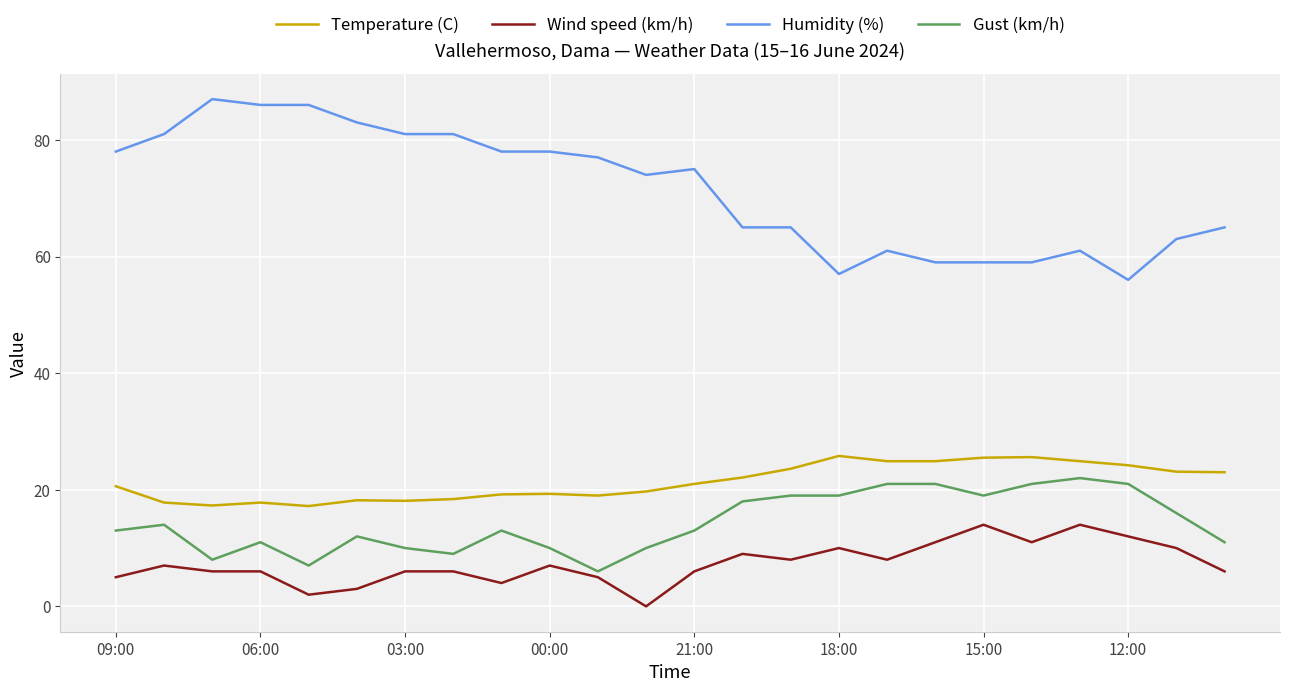

How many values in the Wind speed (km/h) series are below 7?

12